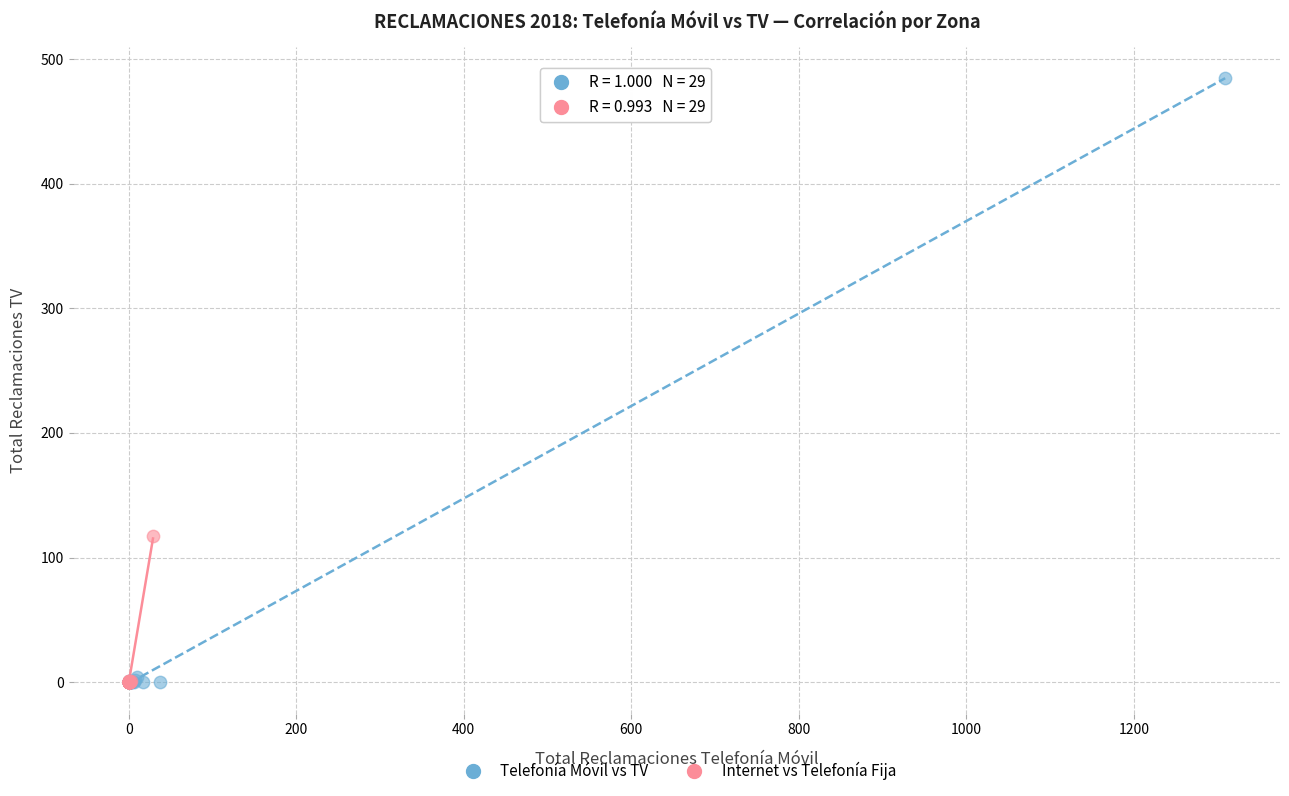

Which series contains the highest Y value?

Telefonía Móvil vs TV